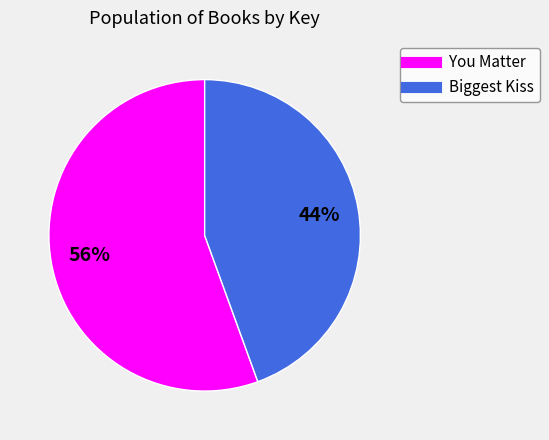

To the nearest percent, what is the average slice percentage?

50%